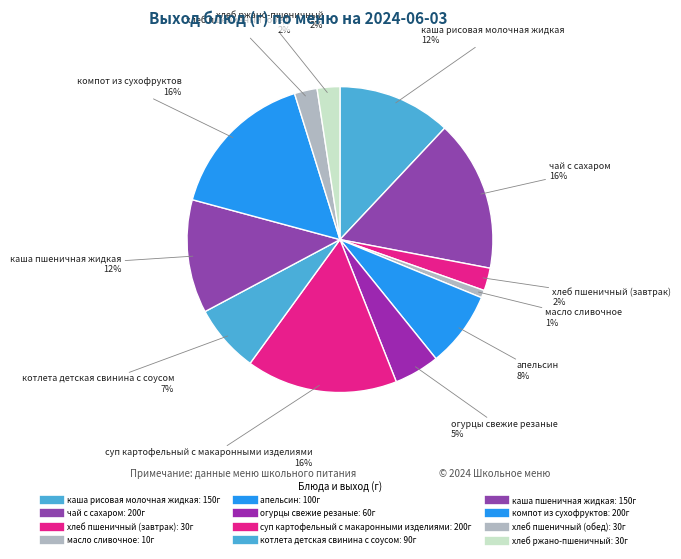

What is the smallest slice in the pie chart?

масло сливочное